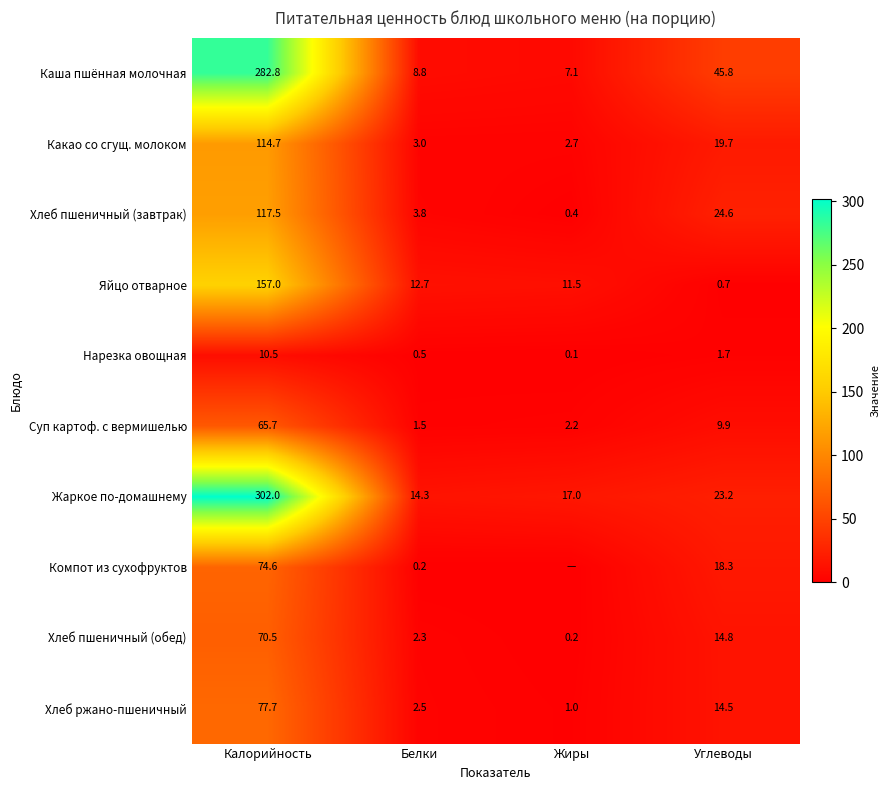

Read the Нарезка овощная value at Жиры.

0.1